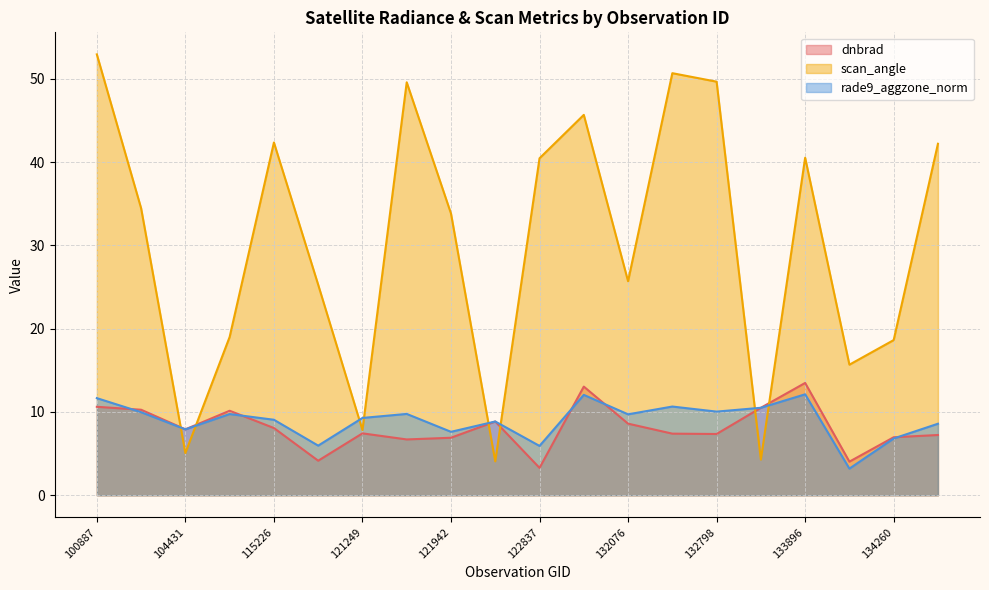

What is the value of the rade9_aggzone_norm point at the 15th from the left?

10.0